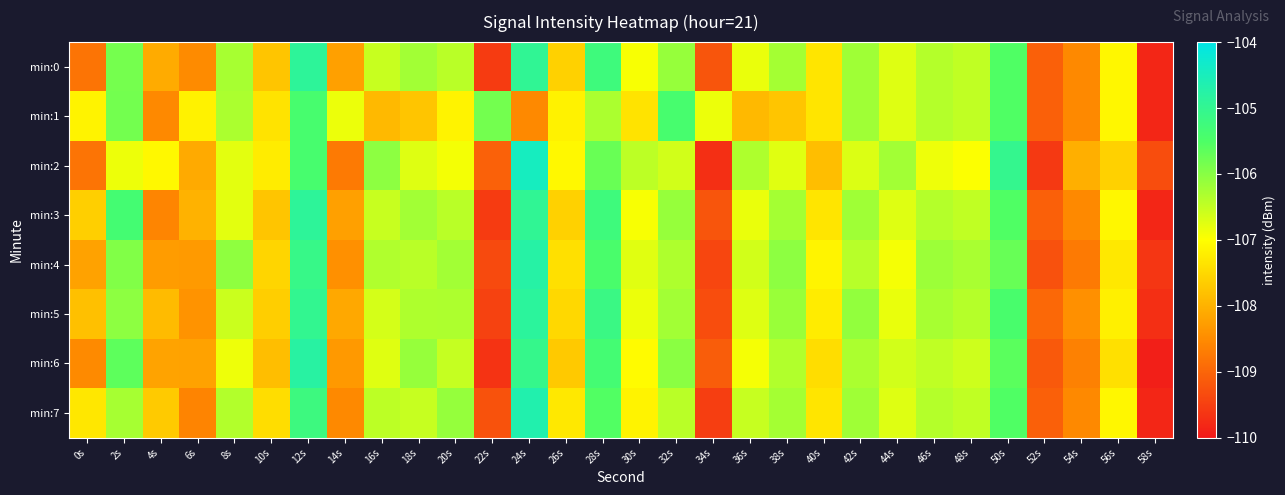

Rank the series at 8s from lowest to highest value.

min:6, min:2, min:3, min:5, min:7, min:1, min:0, min:4